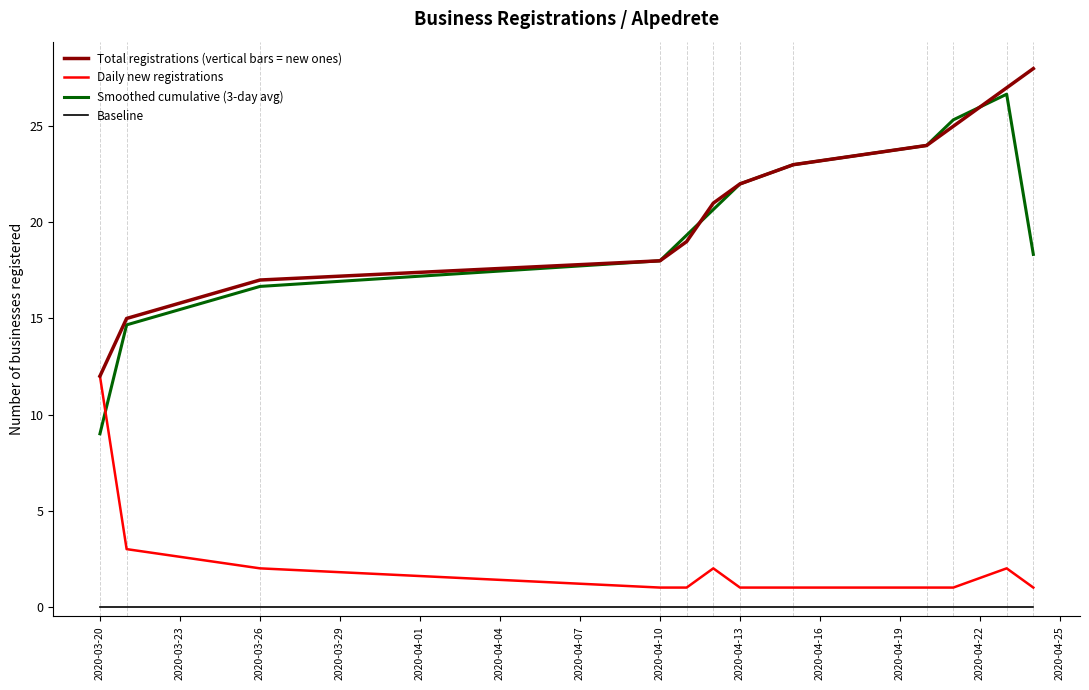

Which series has the widest spread of values?

Smoothed cumulative (3-day avg)